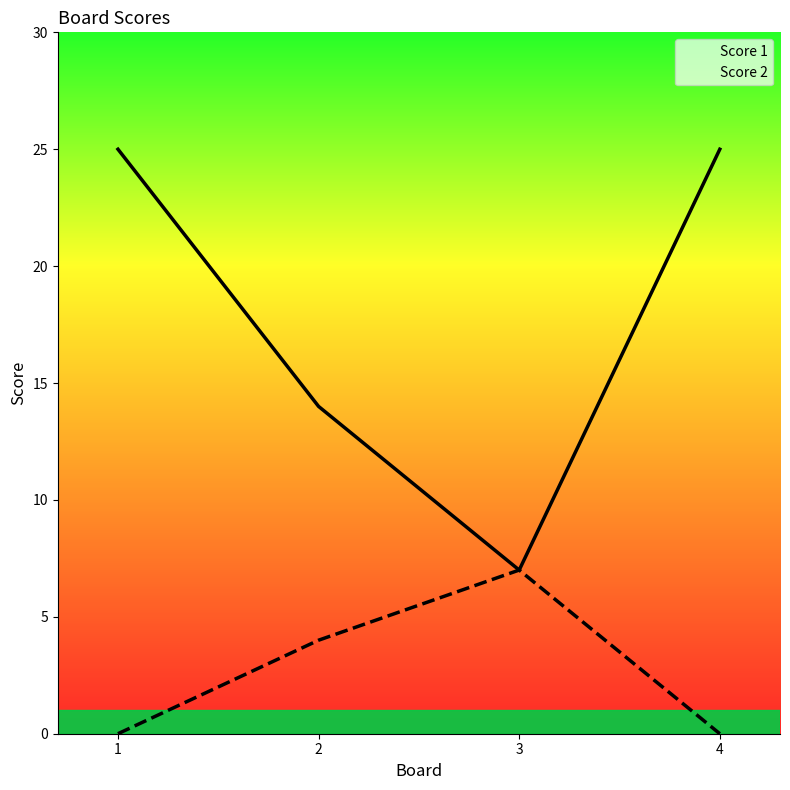

How many data points does each series have?

4